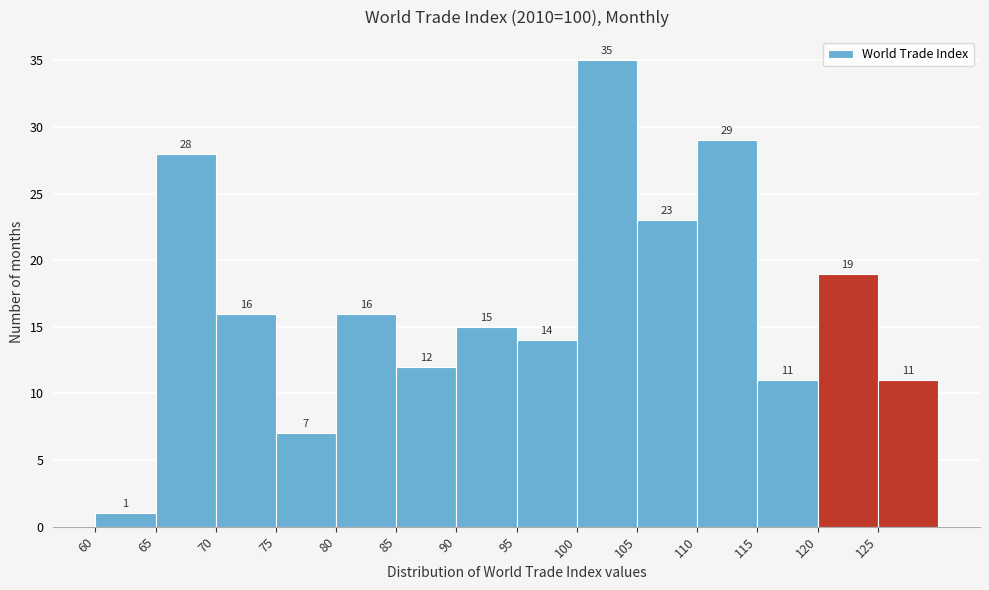

Over which range of the x-axis is the bar tallest?

100 to 105